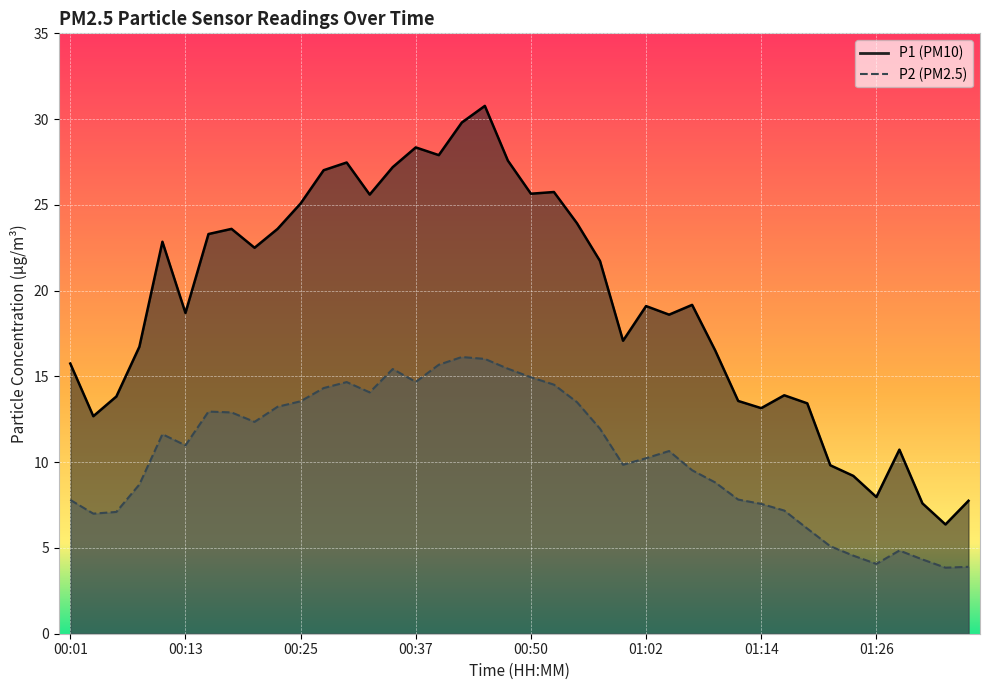

Is it true that P1 equals 16.7 at 00:08?

True